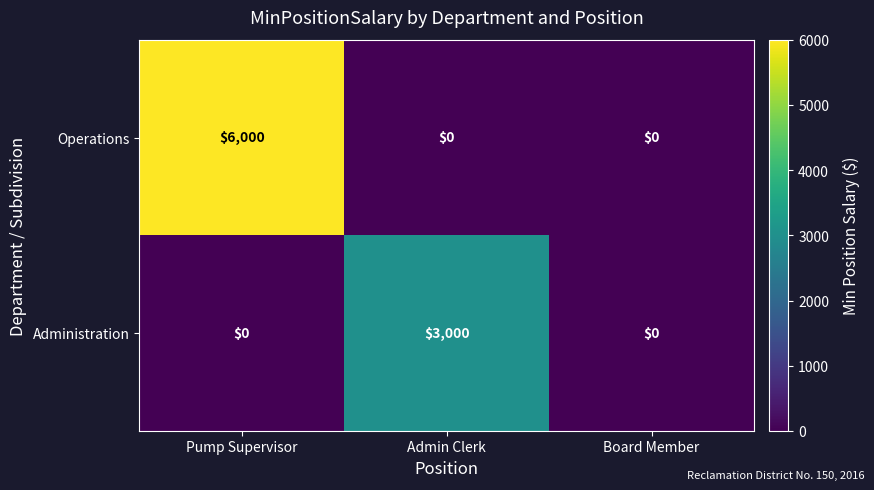

The Operations series shows 1864 at Admin Clerk. True or false?

False